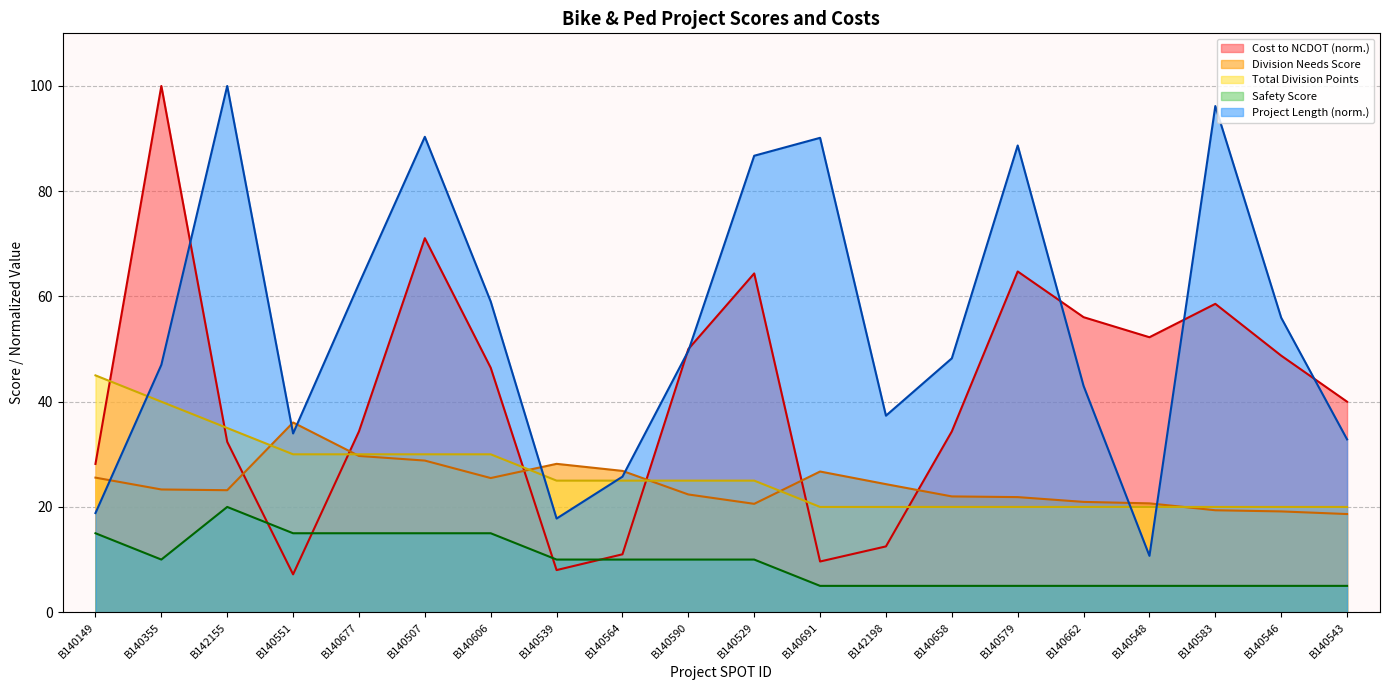

Which has a higher value, B140543 or B140583?

B140583